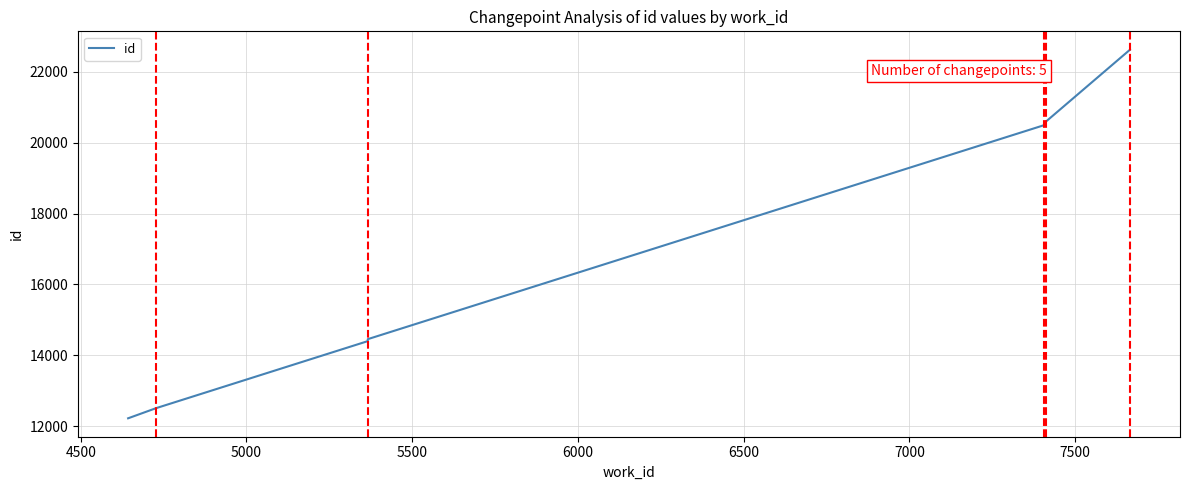

Does the chart display data point markers on the line(s)?

No